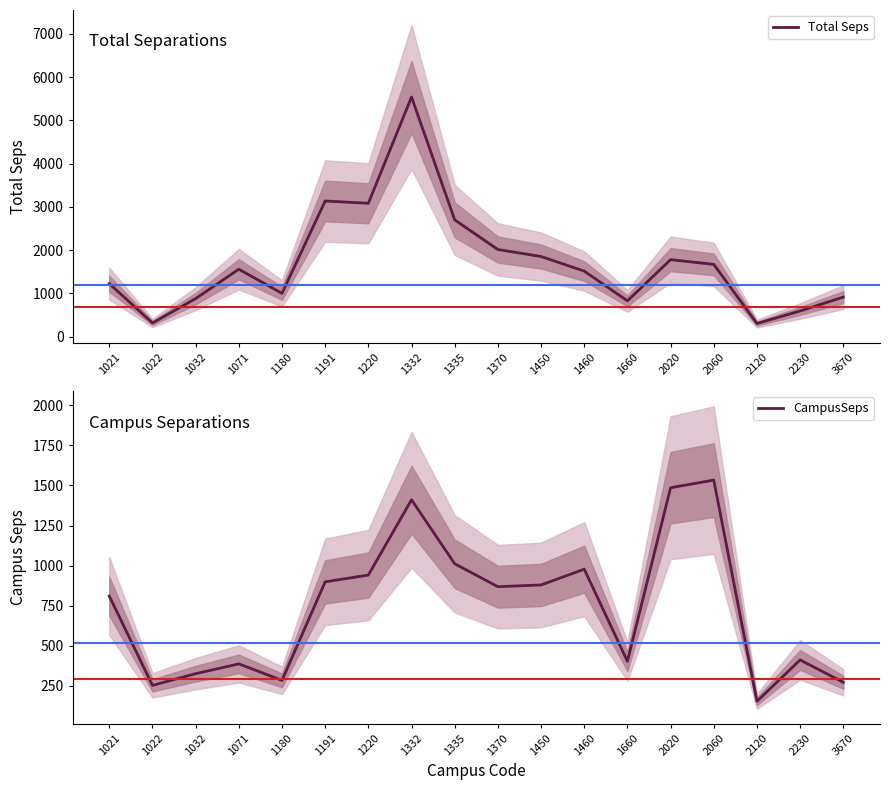

What is the value of the Total Seps point at the 11th from the left?

1855.3